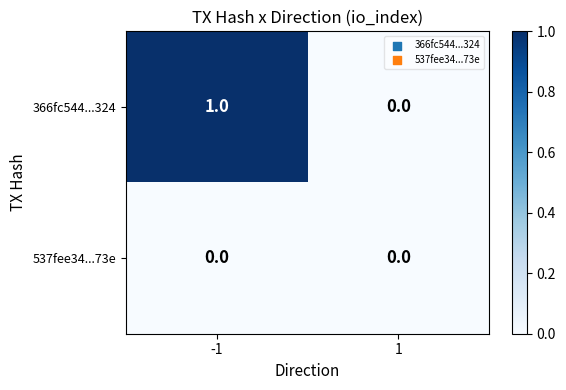

Which series has the widest spread of values?

366fc544...324